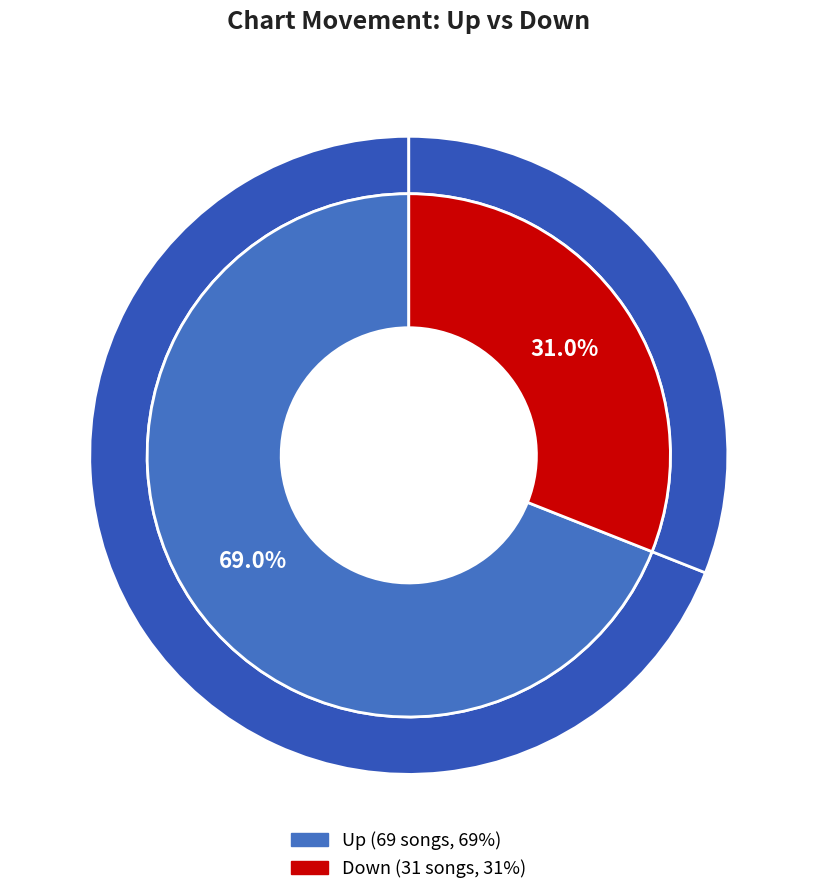

Rank the categories by value from lowest to highest.

down, up